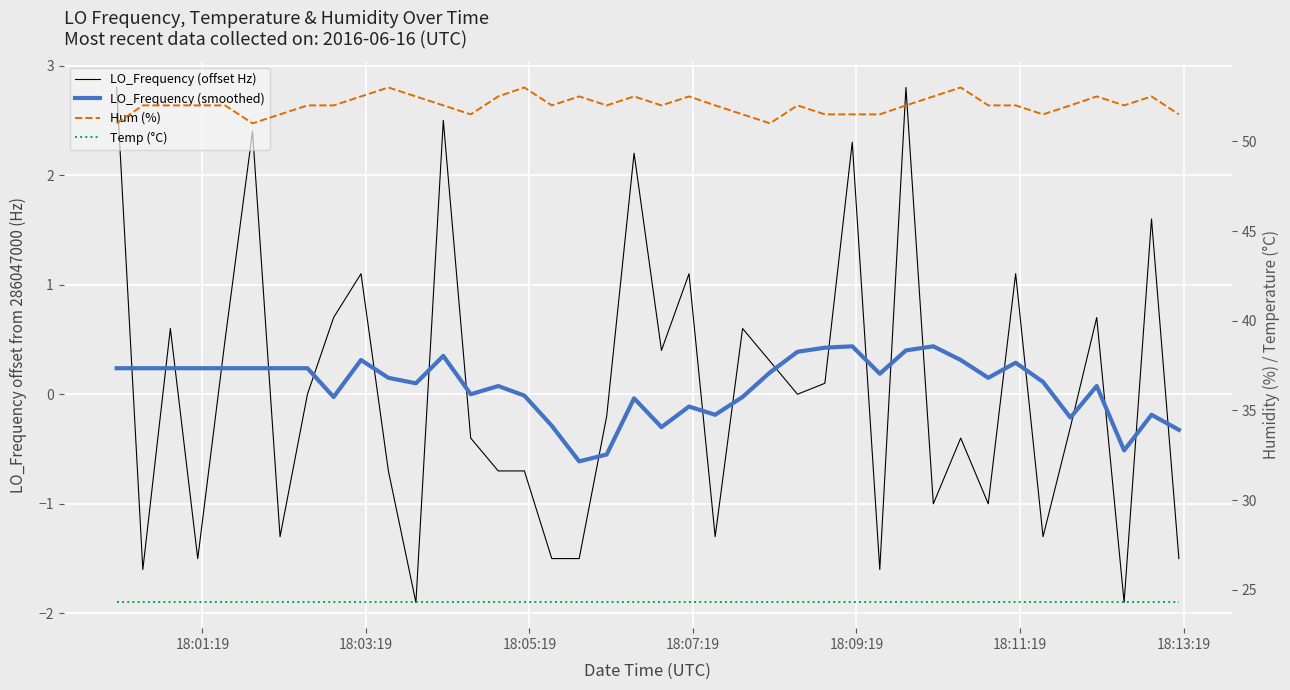

True or false: LO_Frequency (offset Hz) and Temp (°C) intersect in this chart.

False